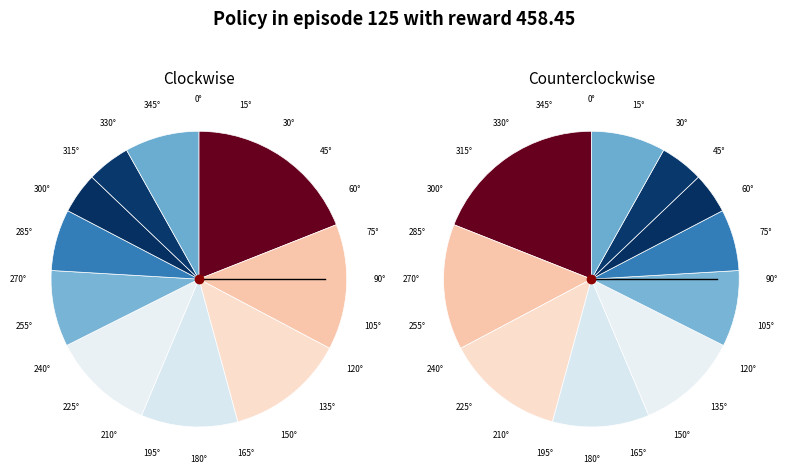

Is there a majority slice in this chart?

No